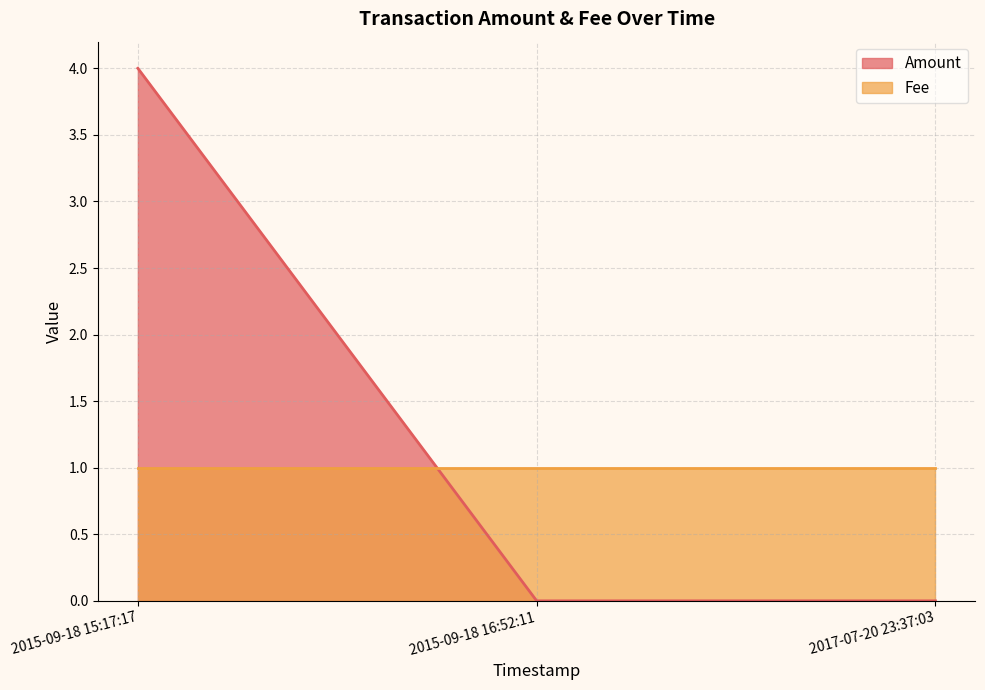

What position from the right is 2017-07-20 23:37:03?

1